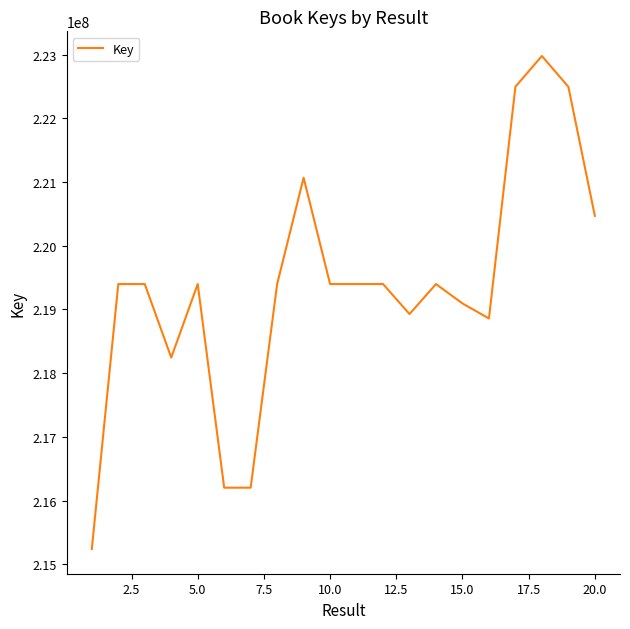

How many categories are shown in the chart?

20